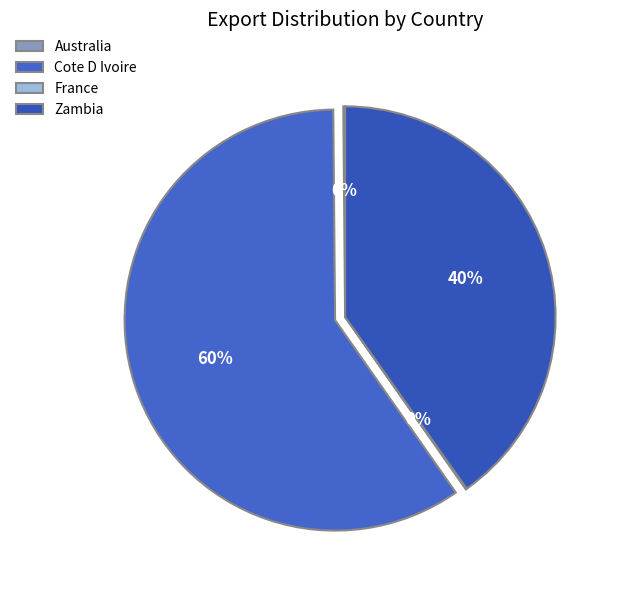

How many slices are in this pie chart?

4